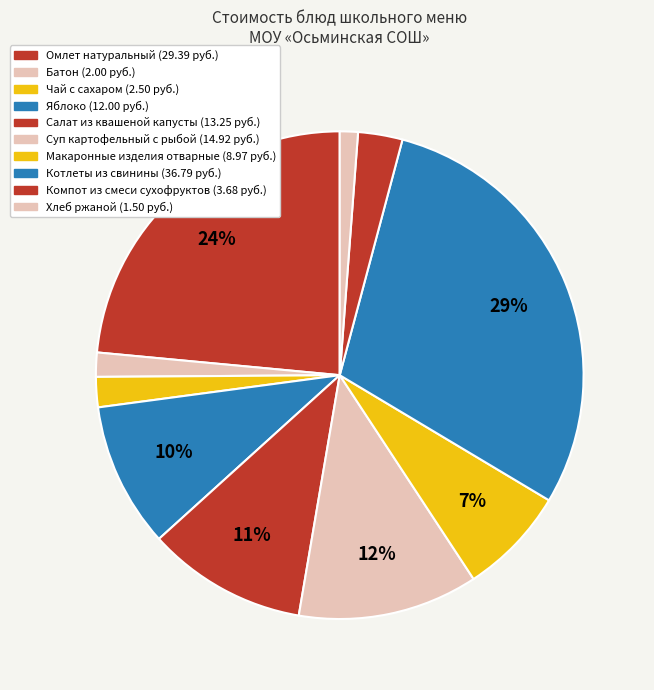

What percentage is the Чай с сахаром slice, to the nearest percent?

2%